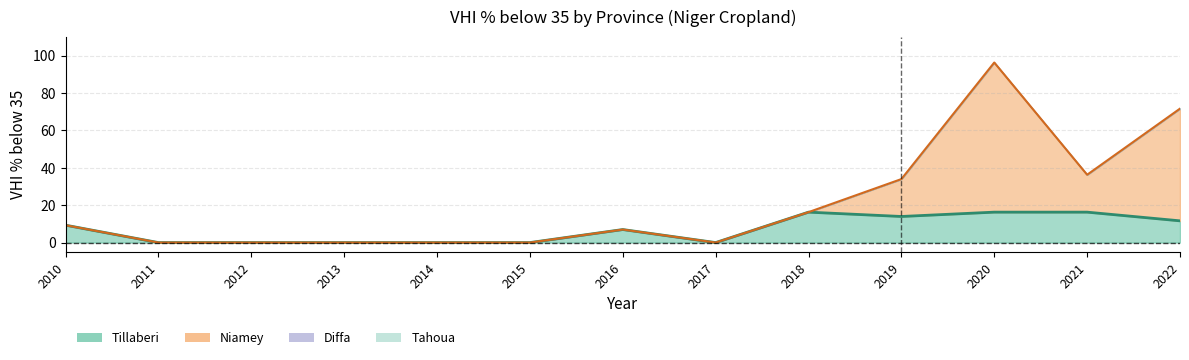

True or false: Niamey and Tillaberi intersect in this chart.

False